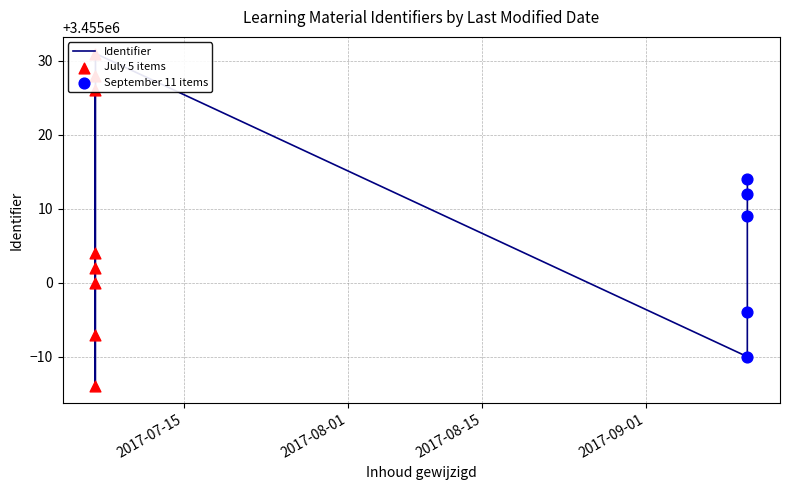

Which has a higher value, 2017-07-05 18:50:56 or 2017-09-11 12:08:48?

2017-07-05 18:50:56